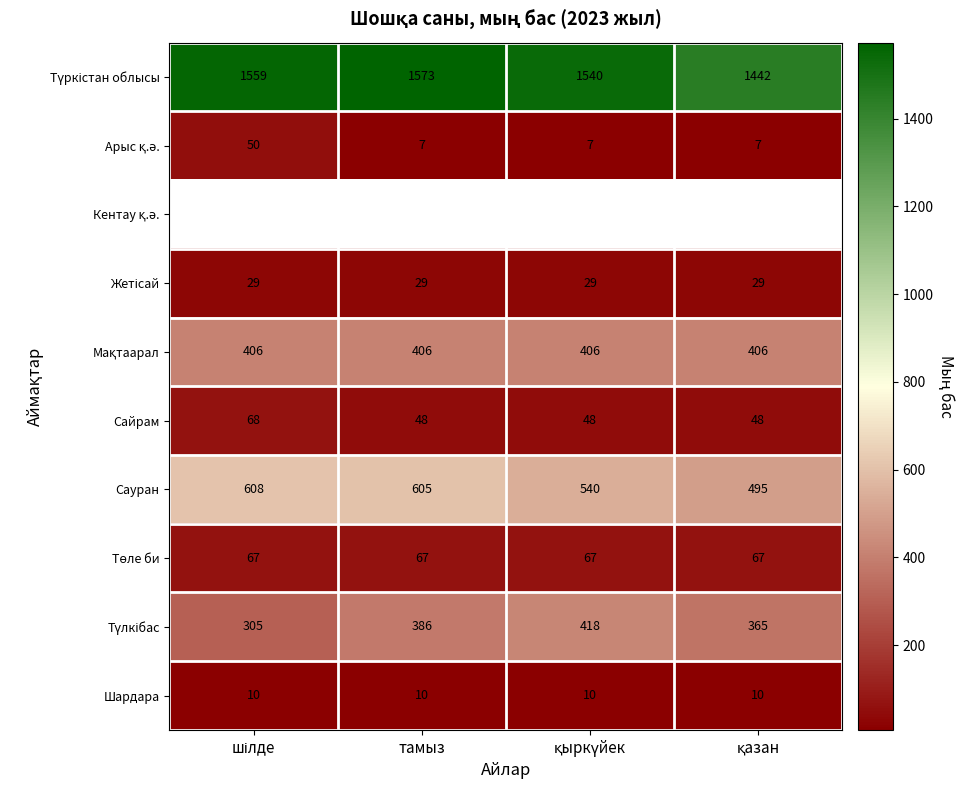

Between қыркүйек and тамыз, which is larger?

тамыз